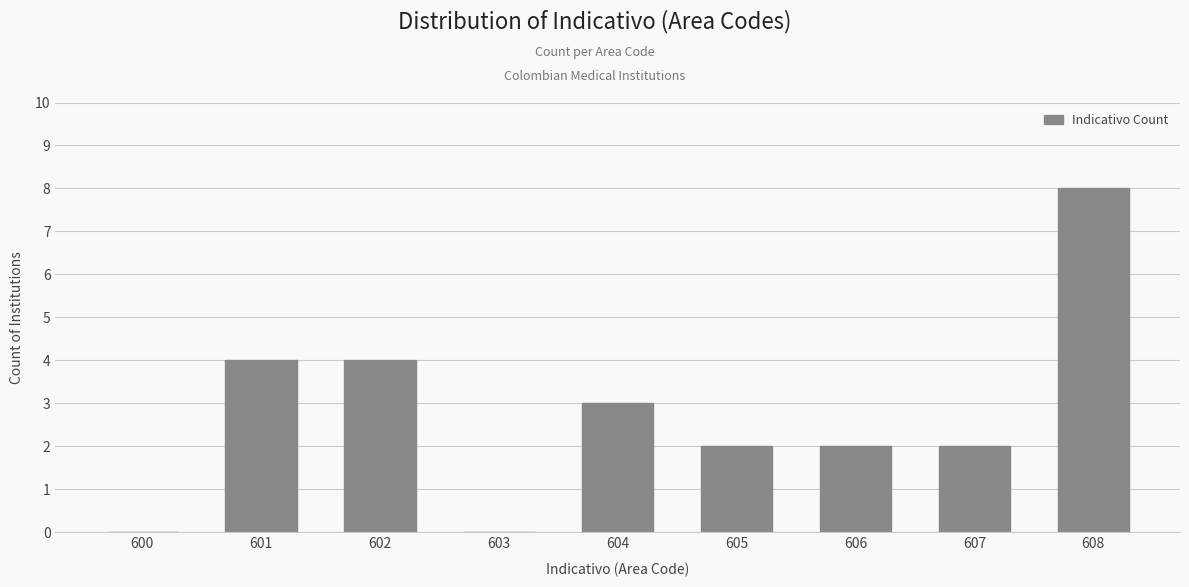

Reading right to left, transcribe all the data shown in this chart.

608=8	607=2	606=2	605=2	604=3	603=0	602=4	601=4	600=0